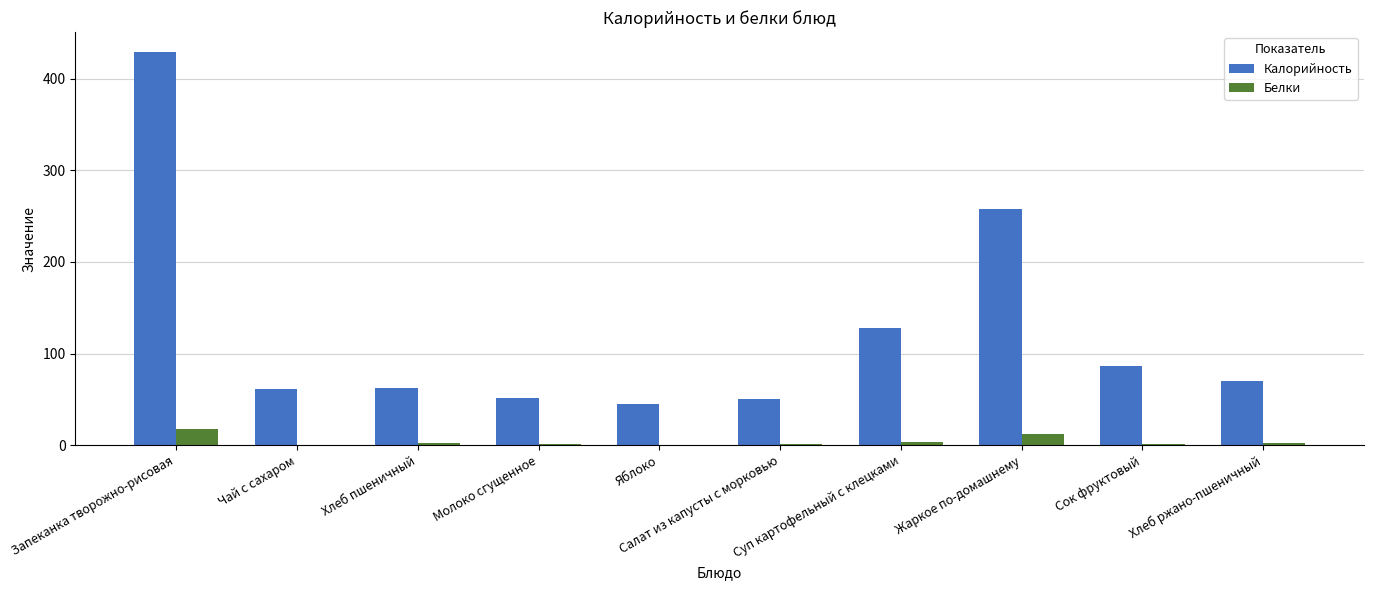

What is the sum of all Калорийность values?

1241.0